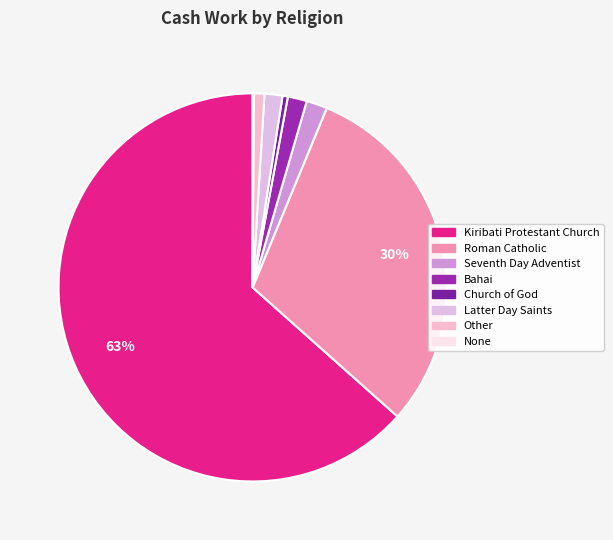

How many segments does this pie chart have?

8